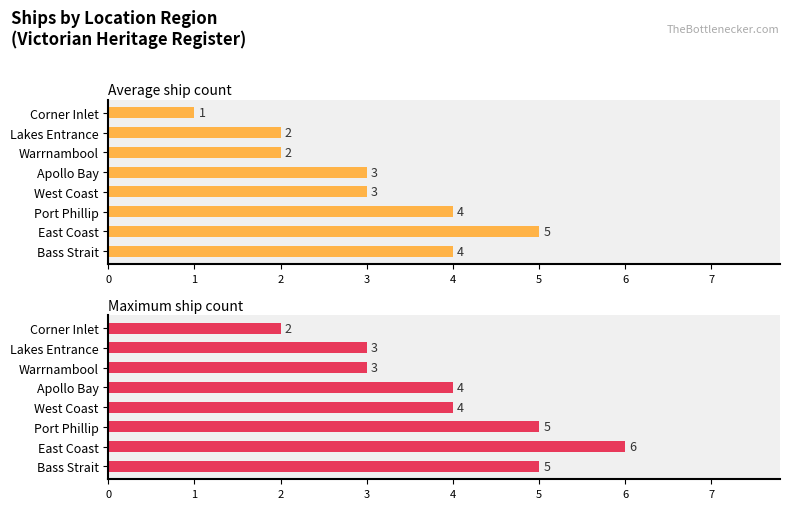

Between Bass Strait and Corner Inlet, which series saw the biggest shift?

Average ship count